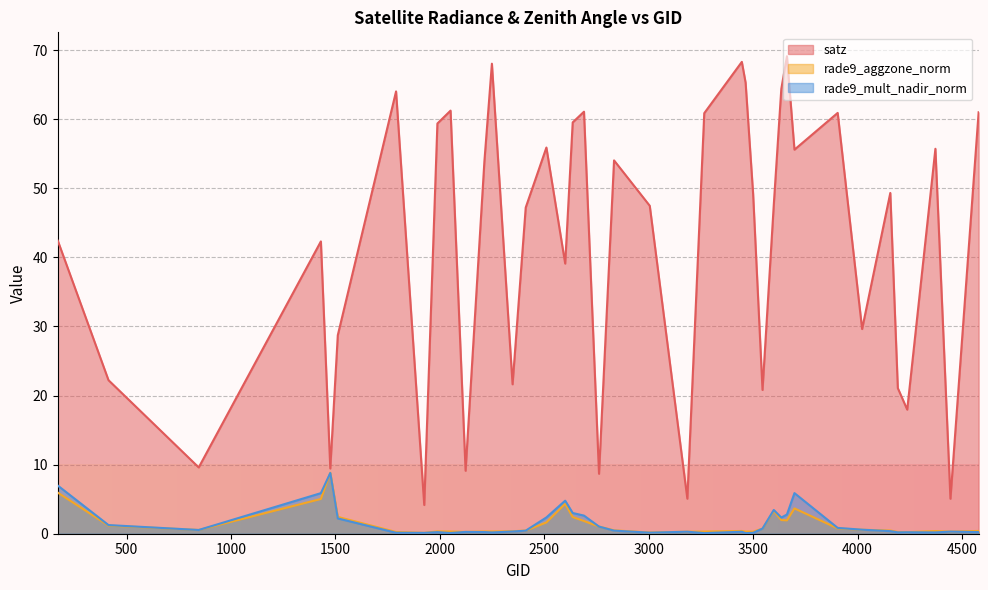

Count the number of data series in this chart.

3